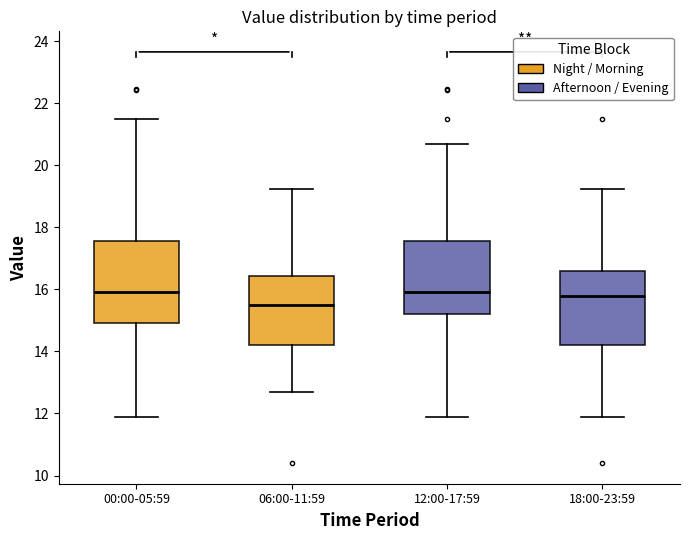

Where does the lower whisker of the box for 18:00-23:59 end on the y-axis? The values are not printed on the chart, so give them approximately, as read against the axis.

11.8